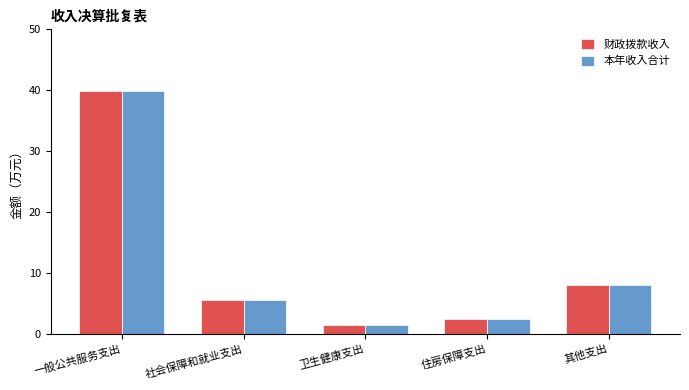

Is it true that 本年收入合计 equals 5.6 at 社会保障和就业支出?

True